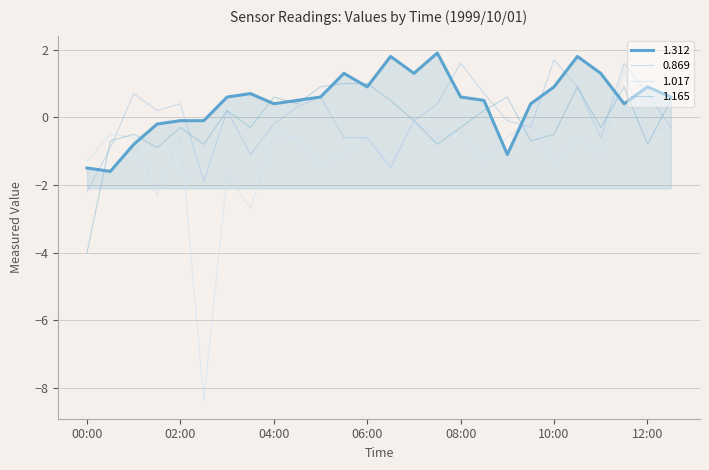

What are all the series names shown in the legend?

1.312, 0.869, 1.017, 1.165